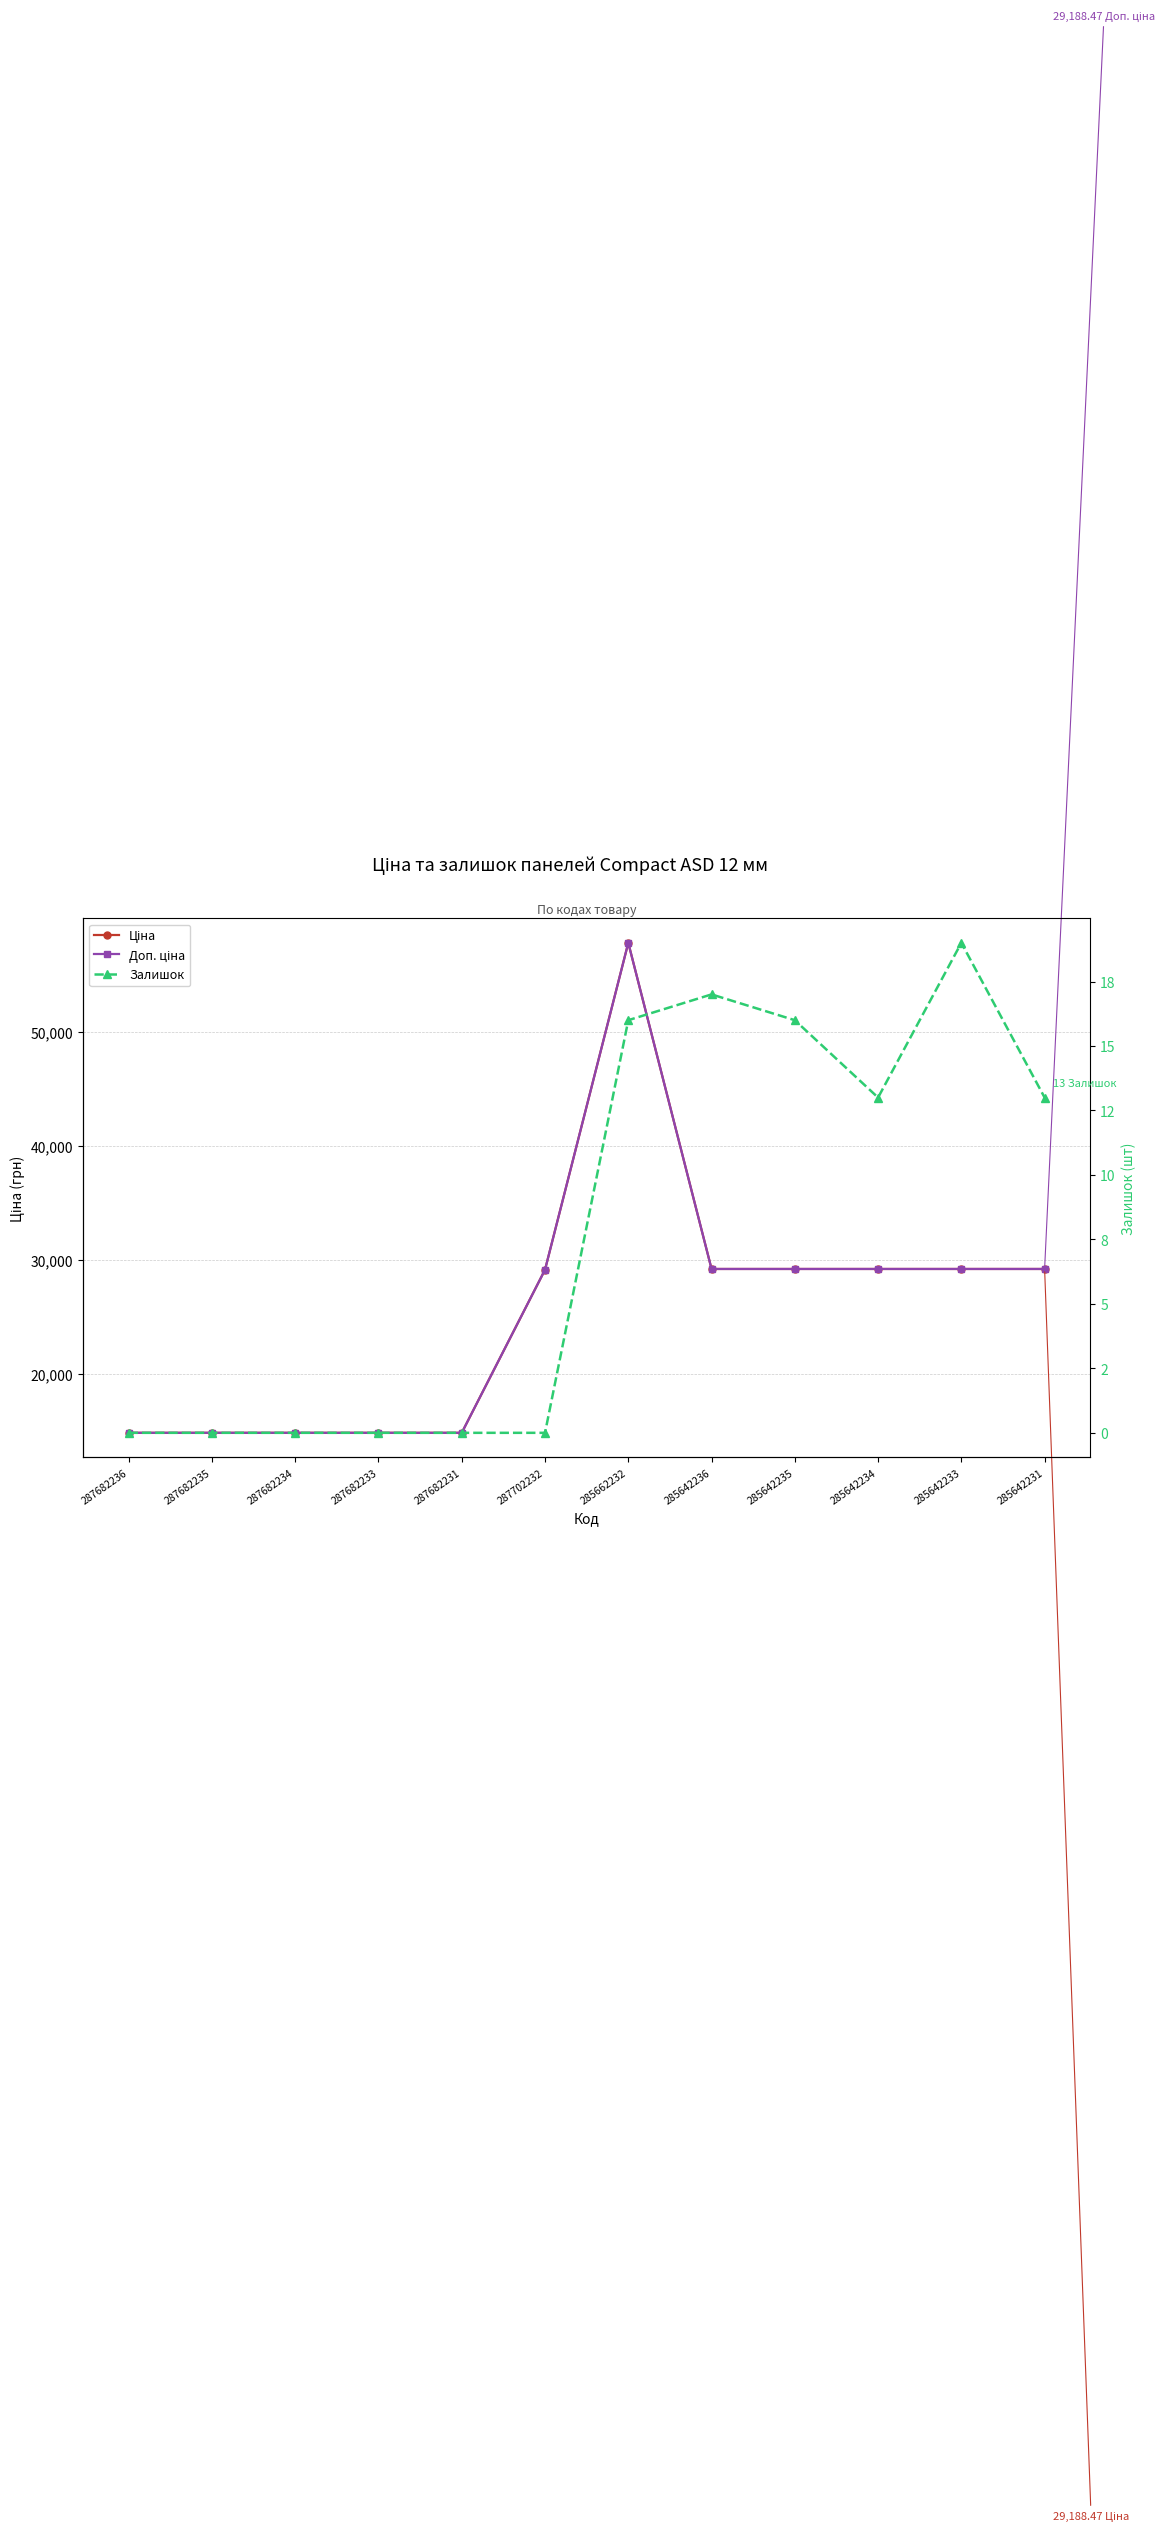

True or false: Залишок and Ціна cross at least once.

False